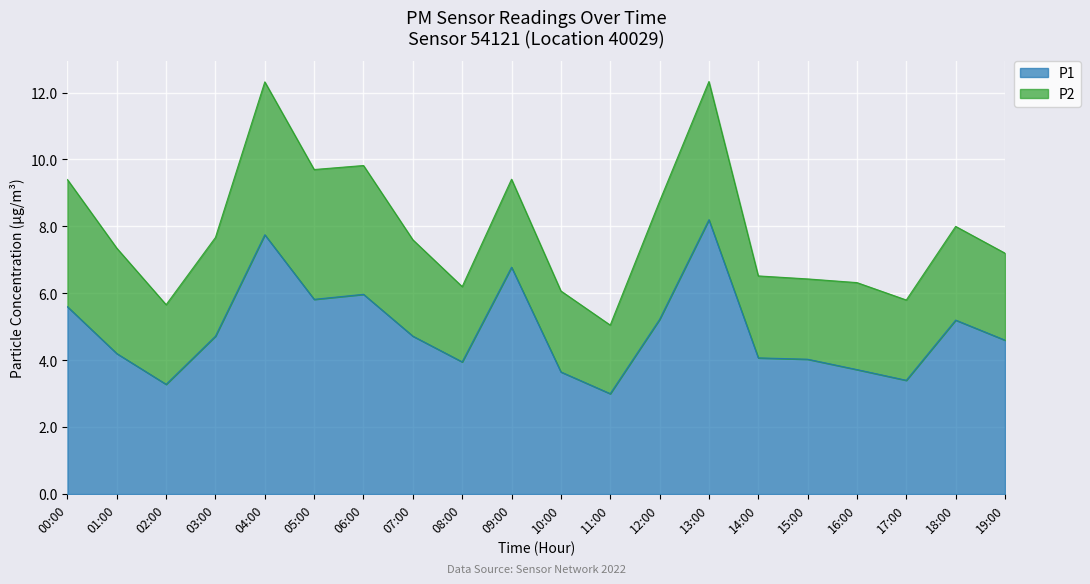

What is the maximum value shown in the chart?

8.2